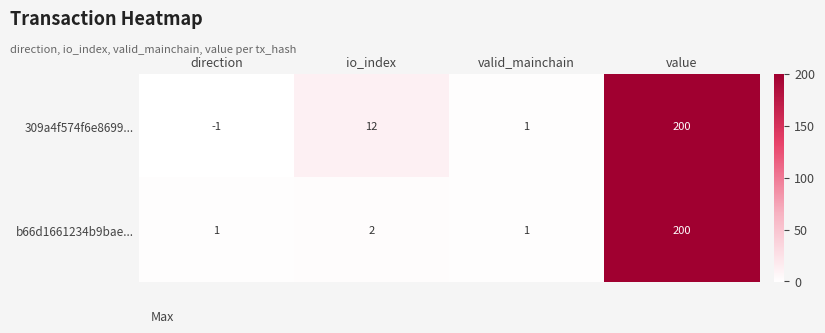

List the series in order of their overall mean, lowest first.

b66d1661234b9bae..., 309a4f574f6e8699...